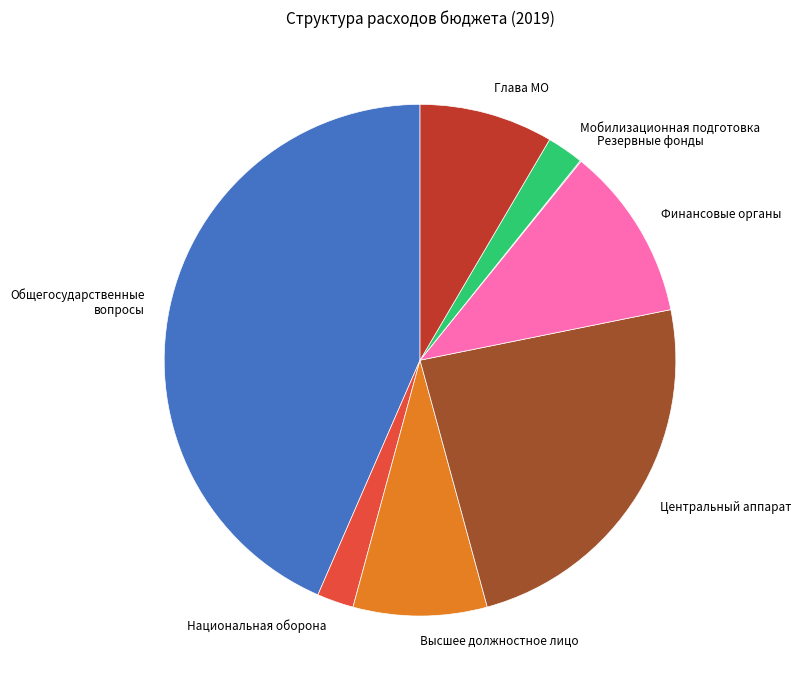

Is the sum of Общегосударственные вопросы and Высшее должностное лицо greater than half?

Yes